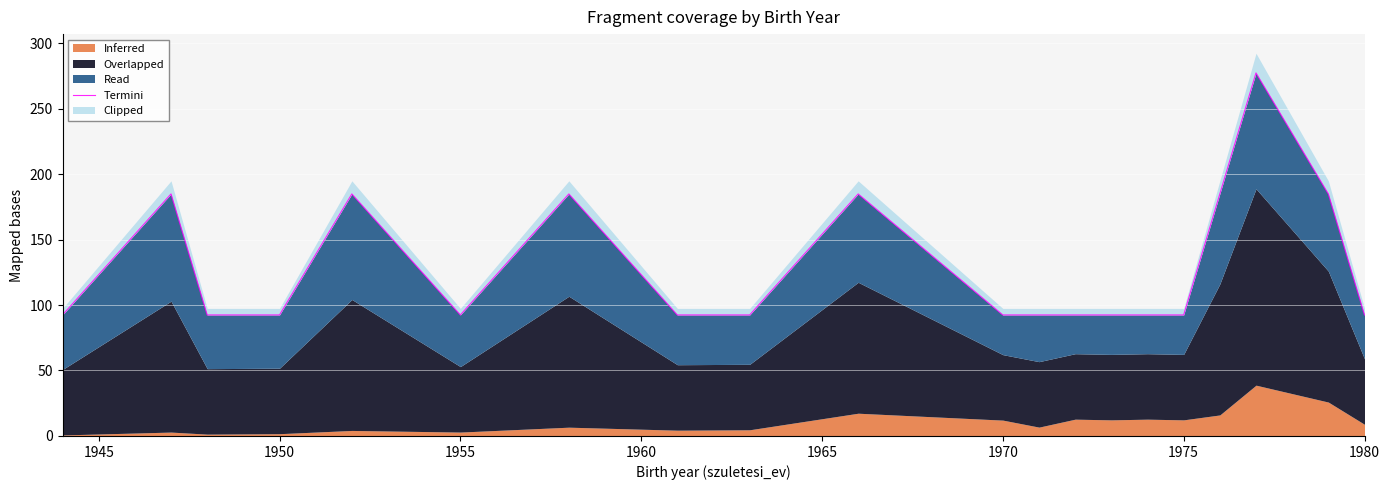

Which label corresponds to the smallest value in the chart?

1950